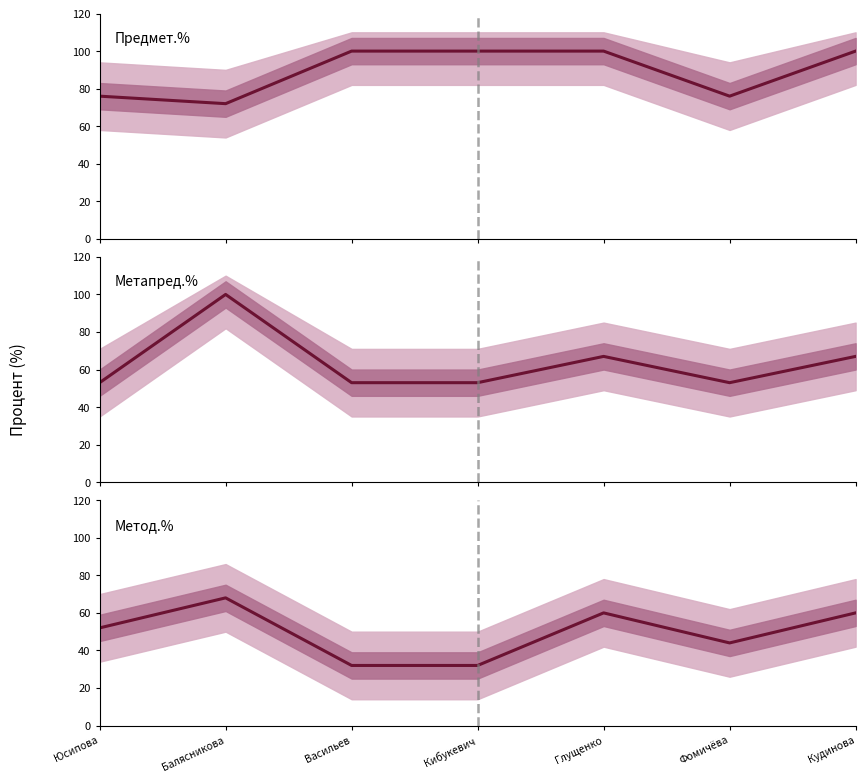

What is the label of the 4th point from the right?

Кибукевич